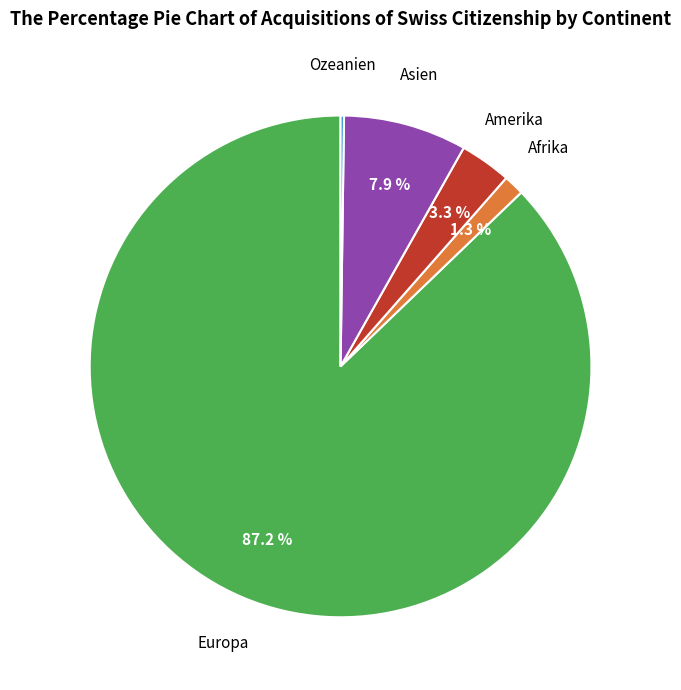

Which category has the biggest portion of the pie?

Europa